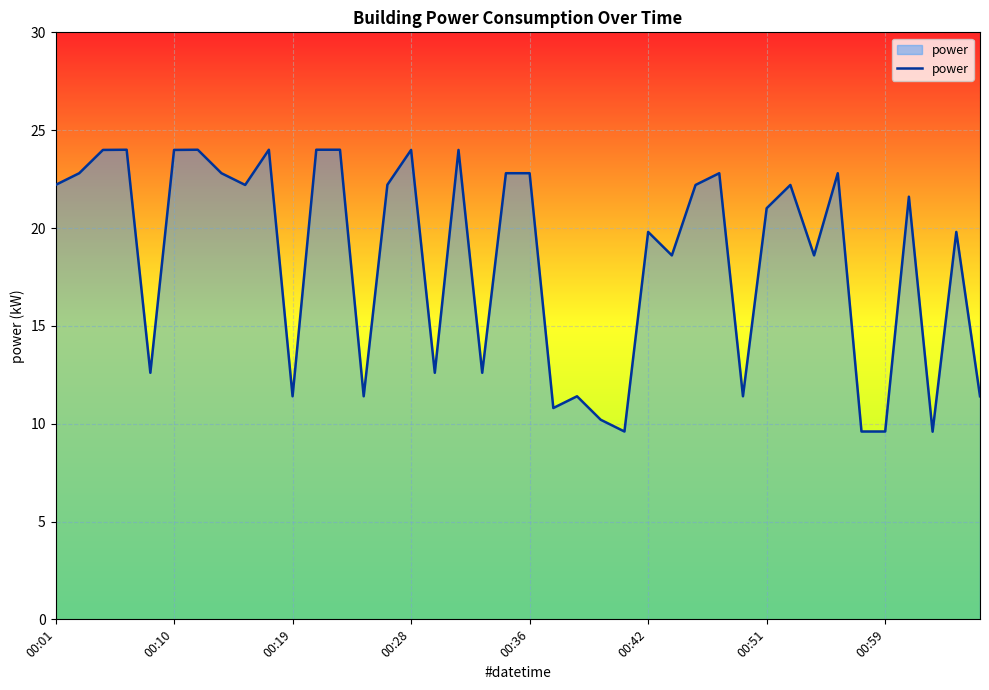

How many categories are shown in the chart?

40